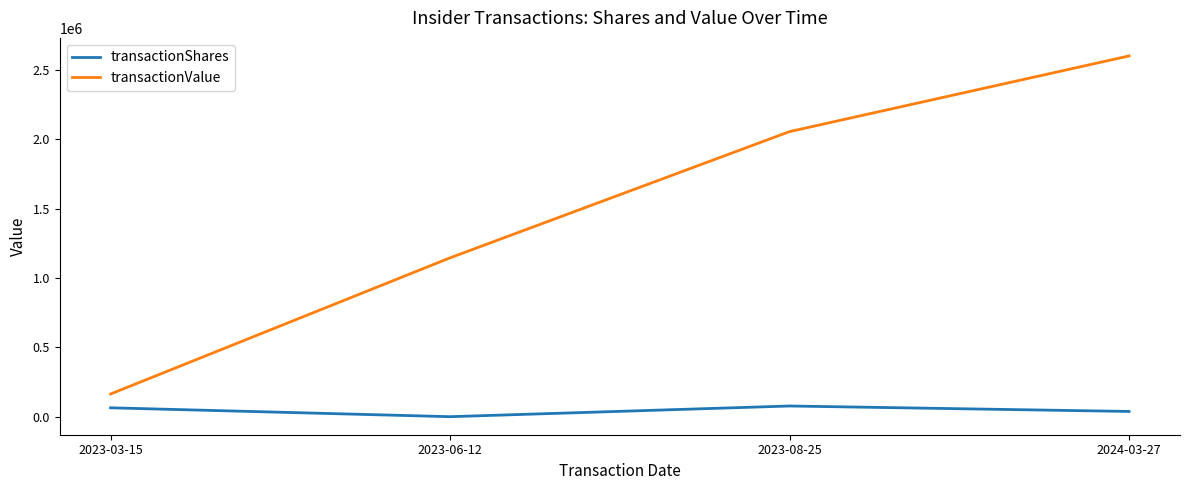

What is the maximum value for transactionShares?

77502